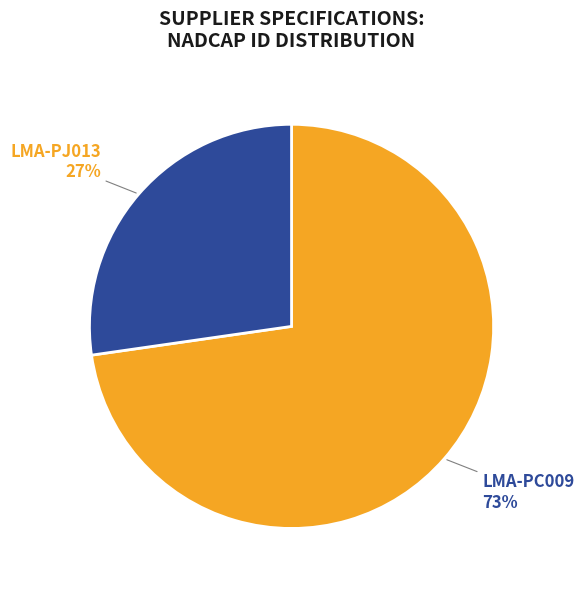

Count the number of slices in the pie.

2